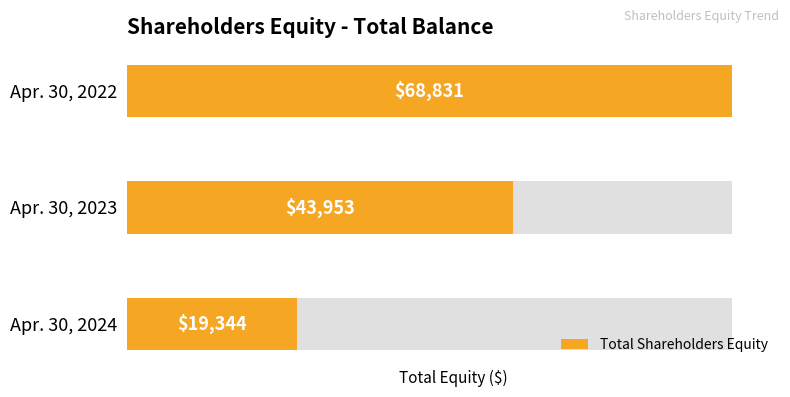

What is the value of the 1st bar from the left?

68831